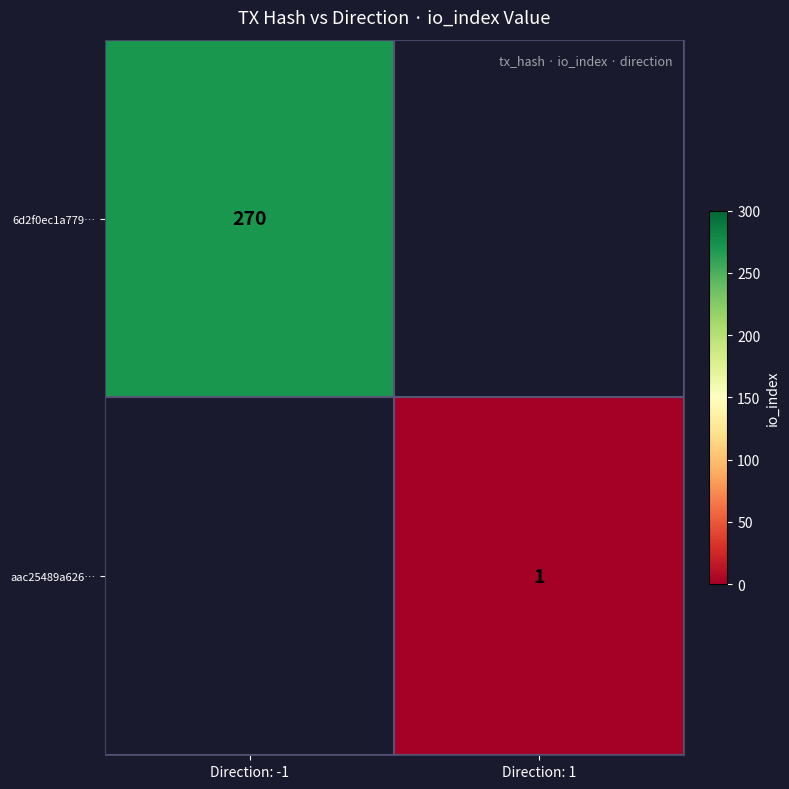

True or false: 6d2f0ec1a779… has a value of 270 at Direction: -1.

True